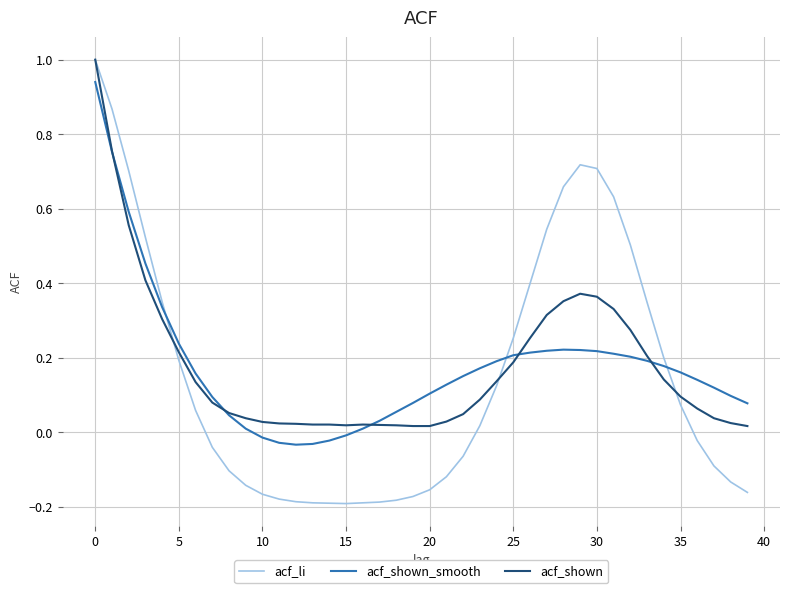

How many intersections are there between acf_shown_smooth and acf_li?

3